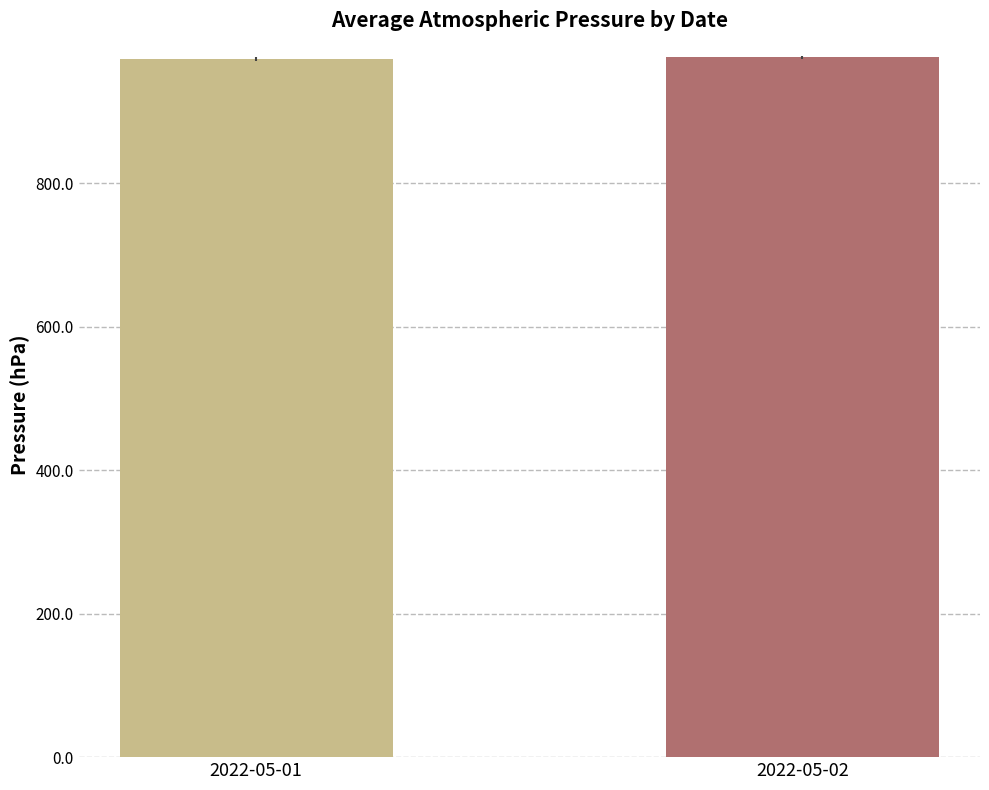

The chart shows a value of 972.7 at 2022-05-01. True or false?

True